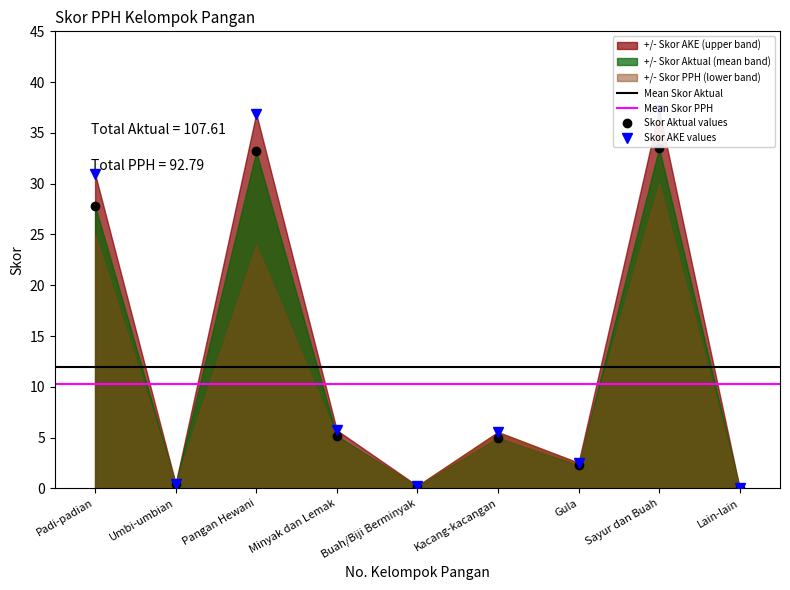

Which series has the widest spread of values?

Skor AKE